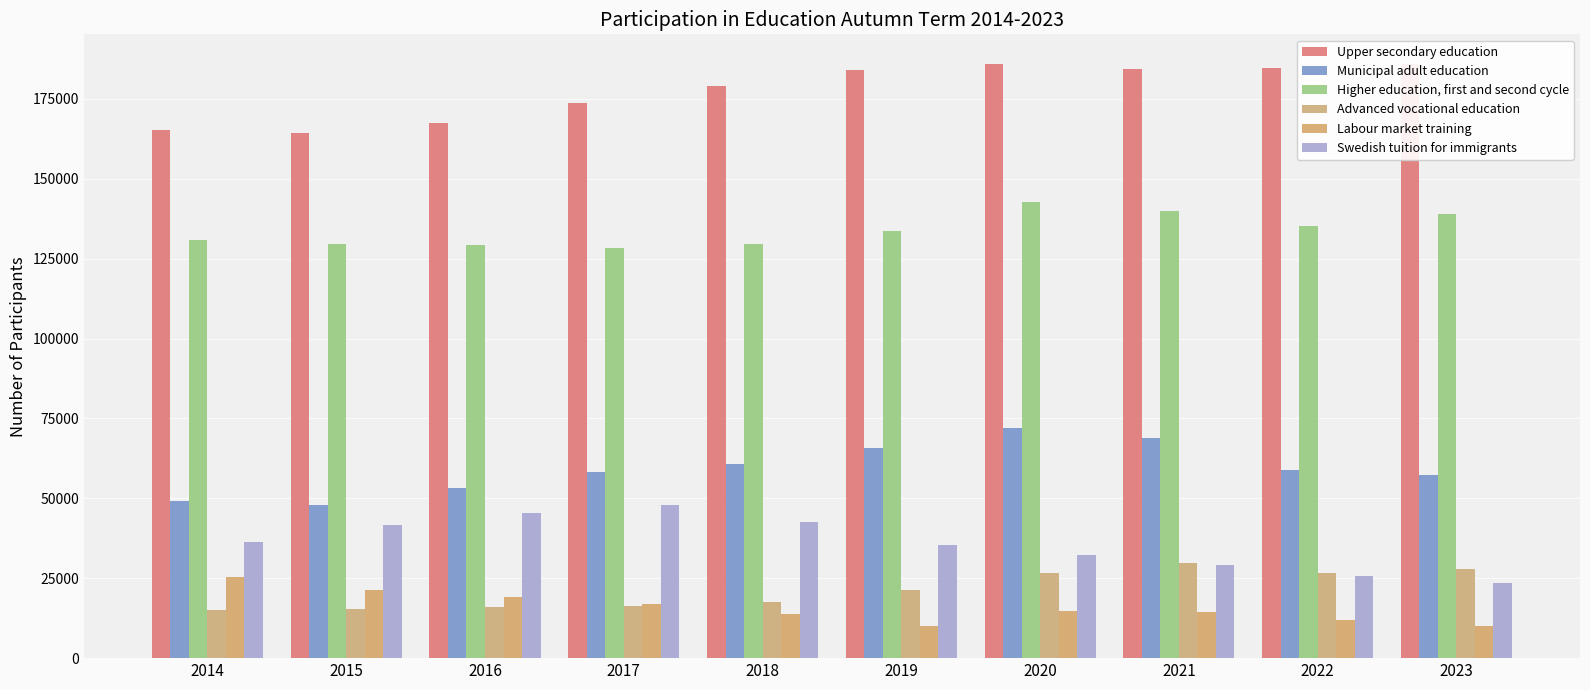

How many groups of bars are there?

10